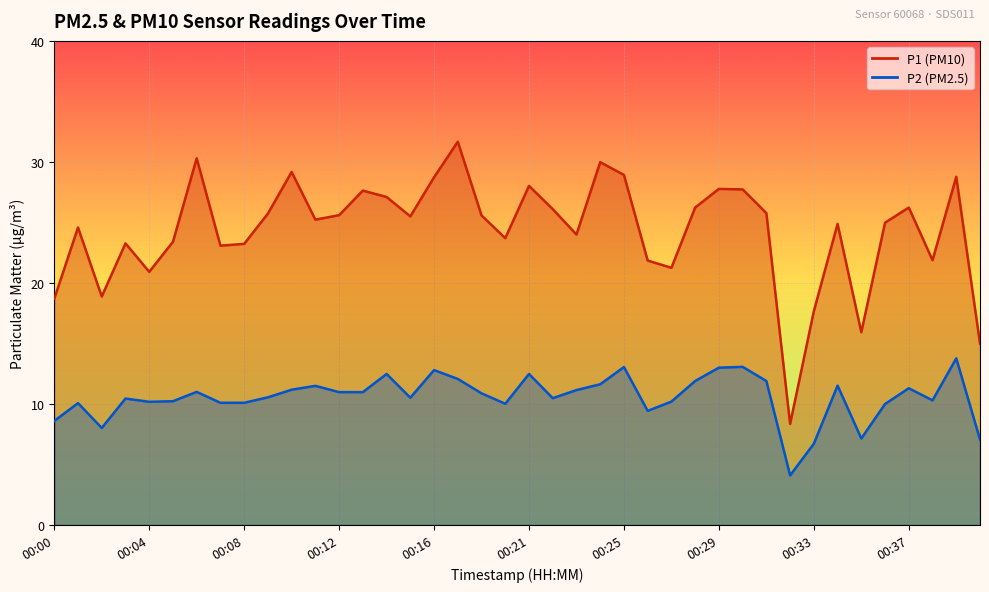

True or false: P1 and P2 intersect in this chart.

False